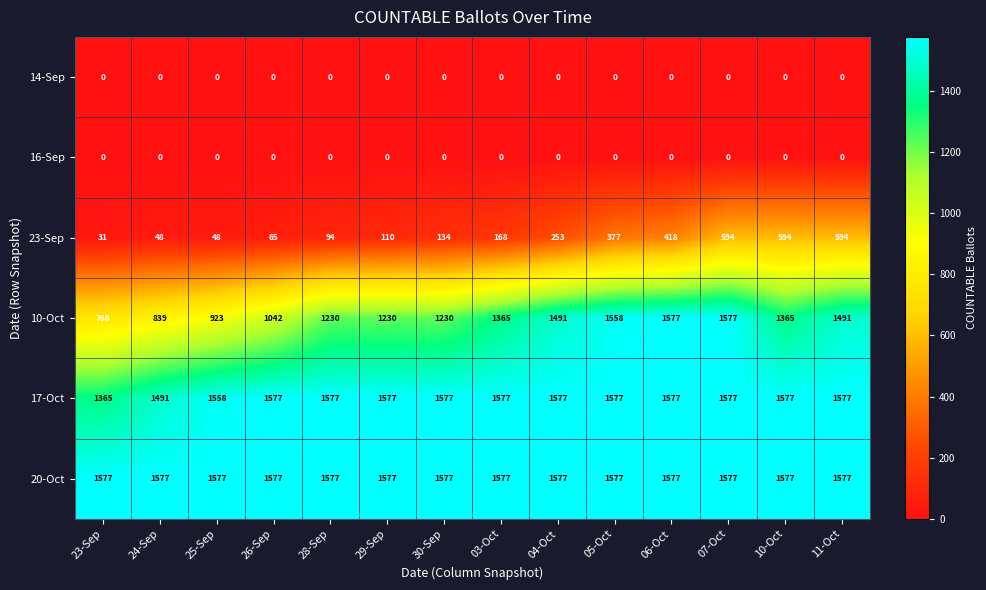

True or false: 23-Sep has a value of 594 at 10-Oct.

True